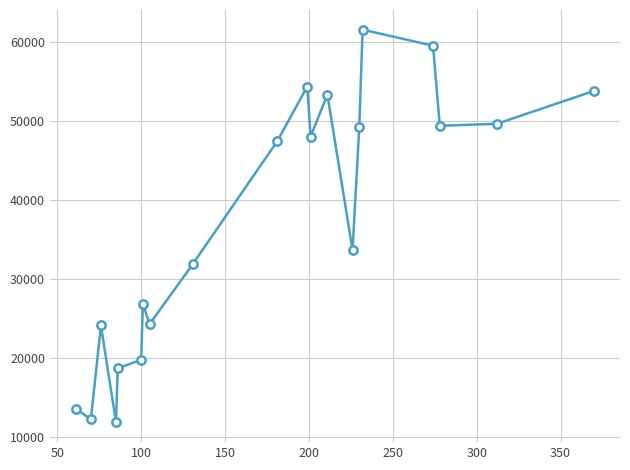

What is the sum of all values?

744023